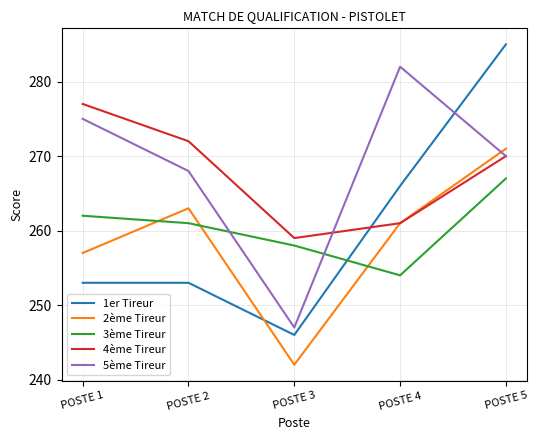

What is the sum of the 4ème Tireur values at POSTE 3 and POSTE 1?

536